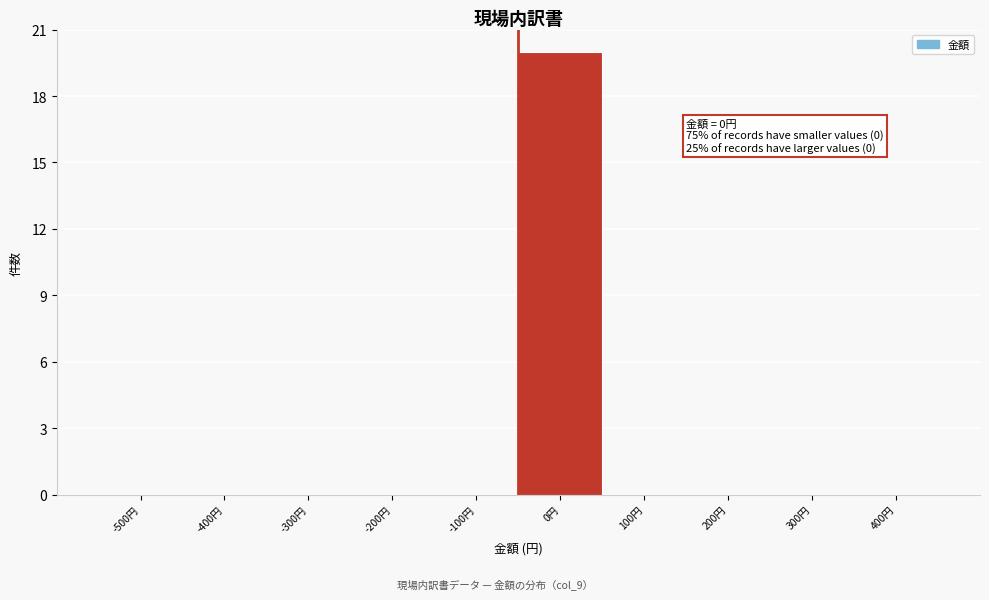

Reading right to left, extract all data points from this chart.

400円=0	300円=0	200円=0	100円=0	0円=20	-100円=0	-200円=0	-300円=0	-400円=0	-500円=0